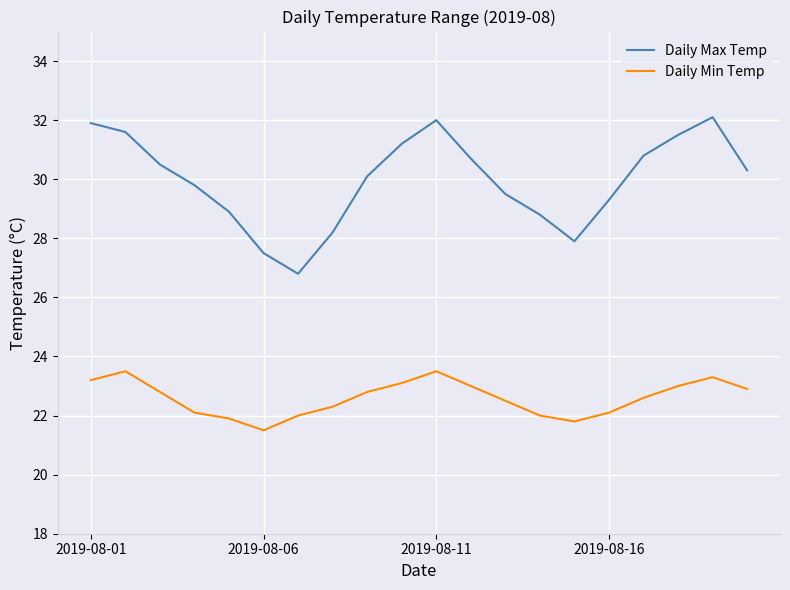

How many series are shown in this chart?

2